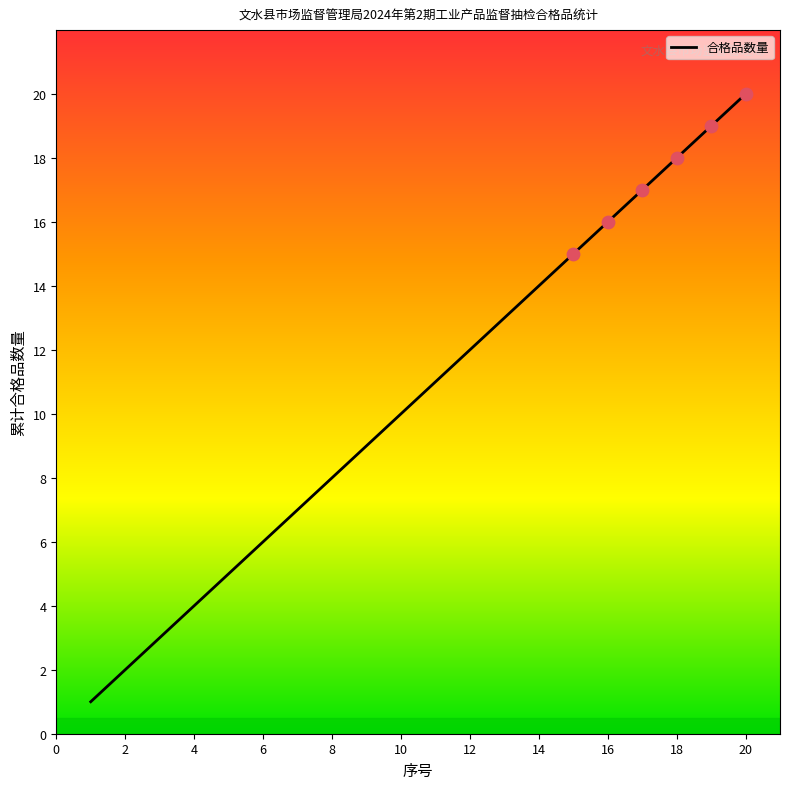

What is the maximum value shown in the chart?

20